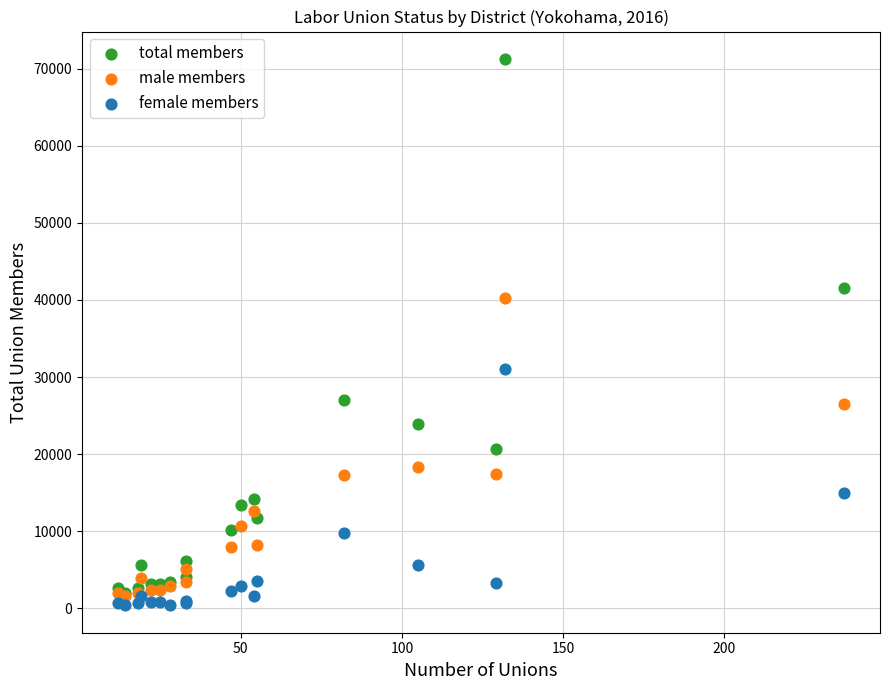

In the total members series, what Y value is closest to 36601?

41498